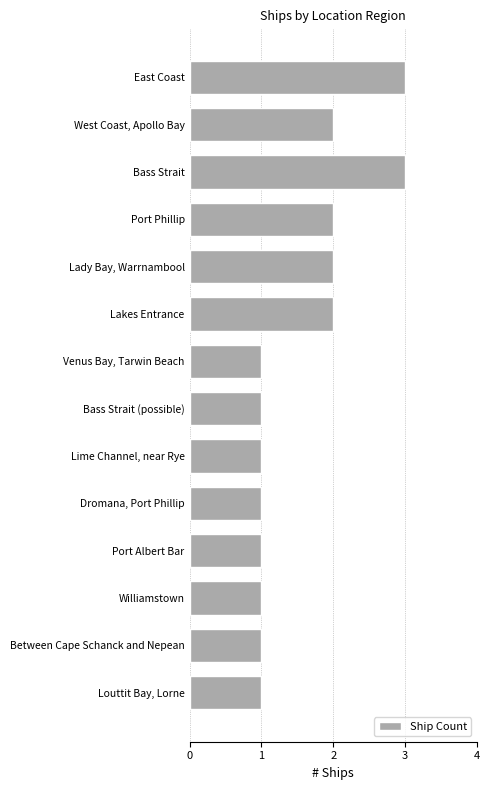

Reading top to bottom, list all the values displayed in this chart.

3	2	3	2	2	2	1	1	1	1	1	1	1	1